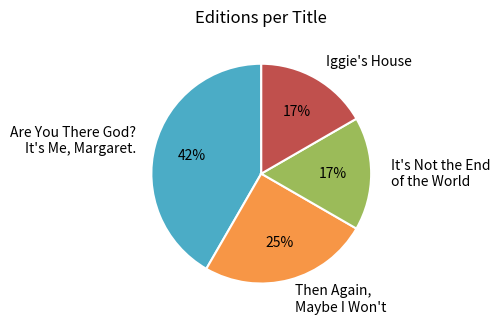

What is the largest slice in the pie chart?

Are You There God? It's Me, Margaret.